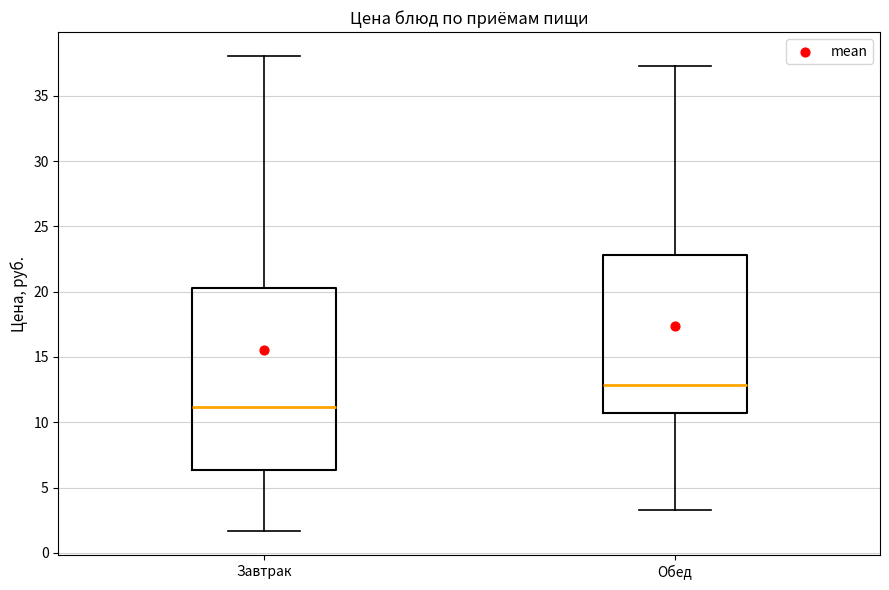

Reading left to right, transcribe this box plot: for each box, give where its median line is, the range the box spans, and where its two whiskers end, as read against the y-axis. The values are not printed on the chart, so give them approximately, as read against the axis.

Завтрак: median 11.0, box 6.5 to 20.5, whiskers 1.5 to 38.0
Обед: median 13.0, box 10.5 to 23.0, whiskers 3.5 to 37.5